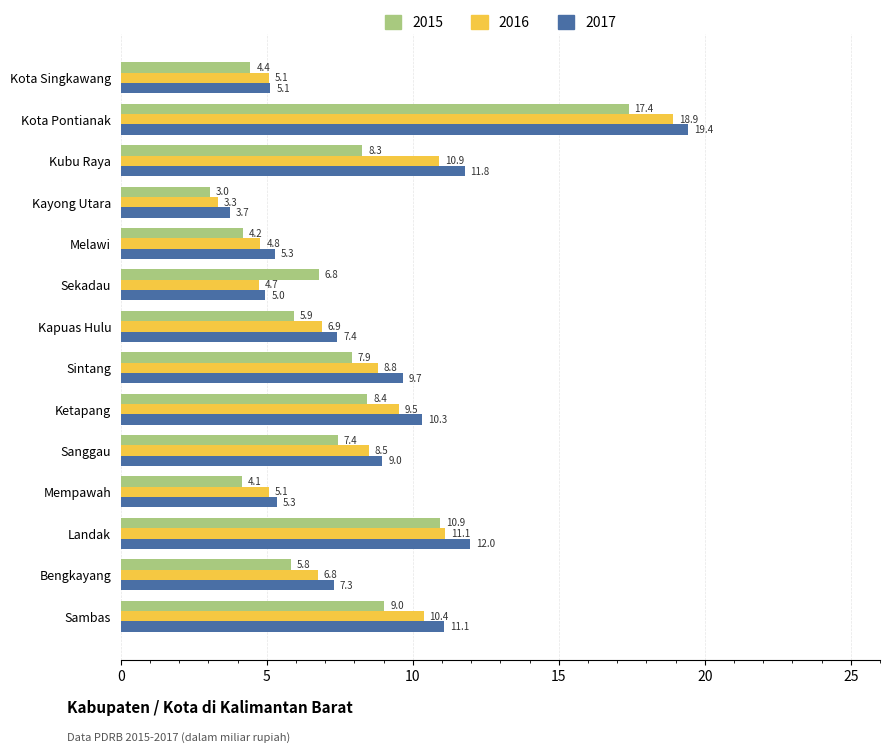

At which category is the sum across all series the highest?

Kota Pontianak